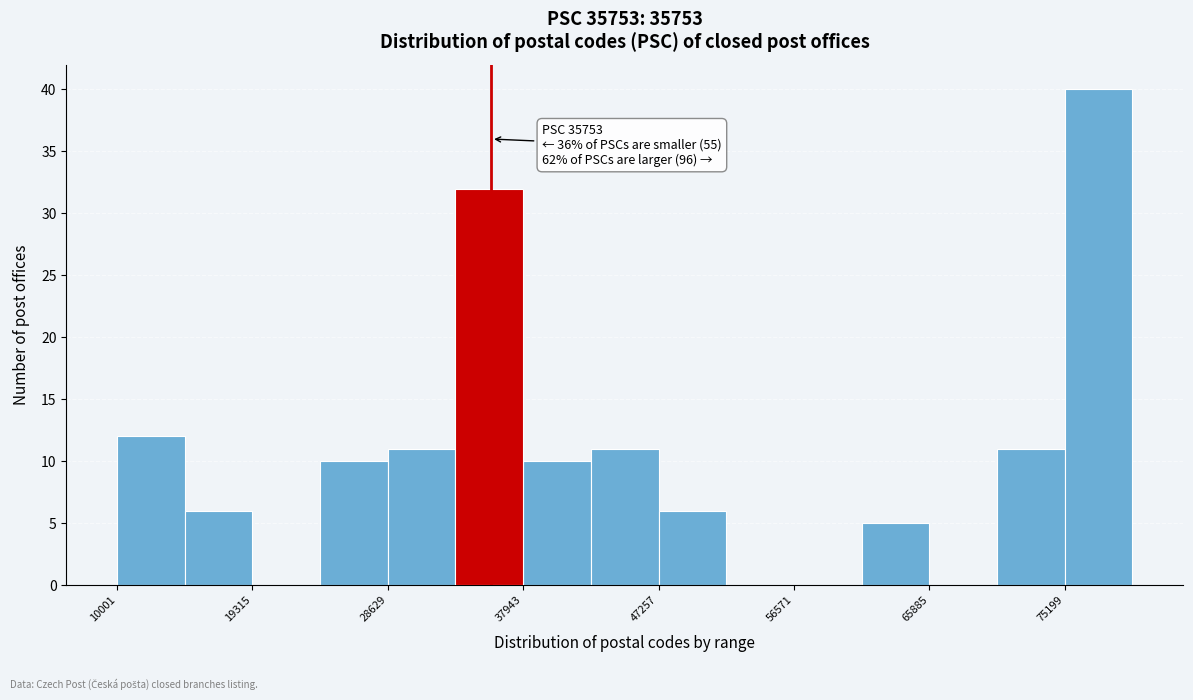

Over which range of the x-axis is the bar tallest?

75000 to 80000